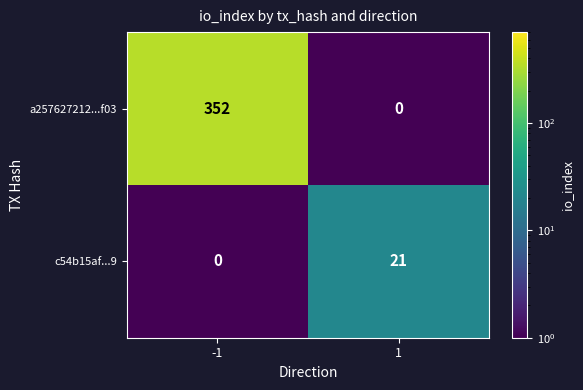

Reading left to right, transcribe all the data shown in this chart.

a257627212...f03: -1=352	1=0
c54b15af...9: -1=0	1=21